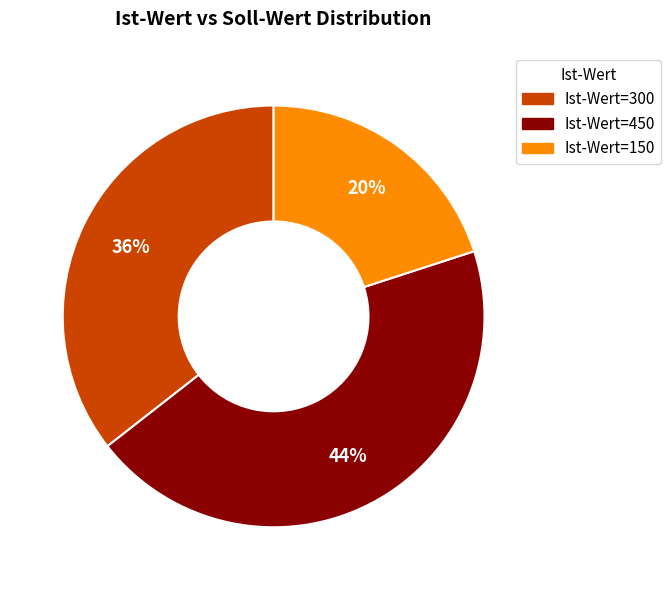

Is it true that Ist-Wert=300 is 36% of the pie?

True